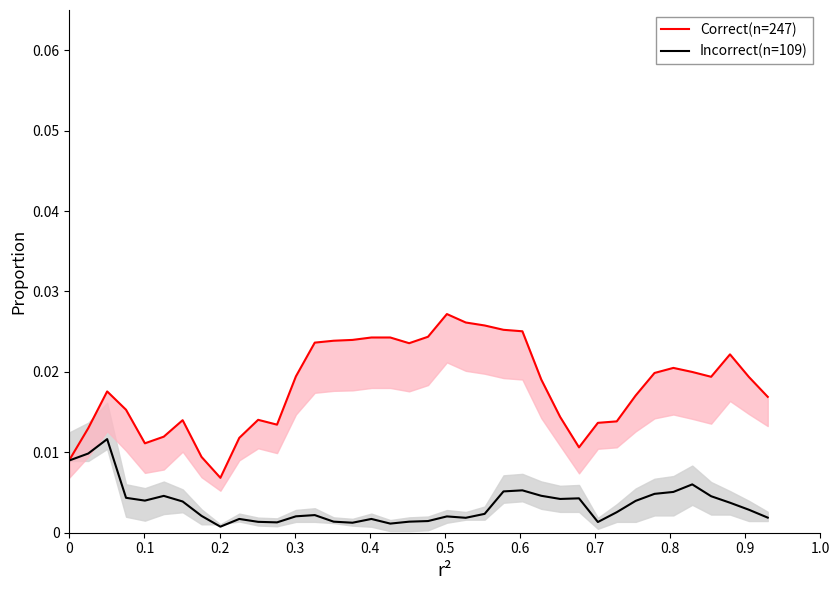

List the series in order of their peak value, highest first.

Correct(n=247), Incorrect(n=109)